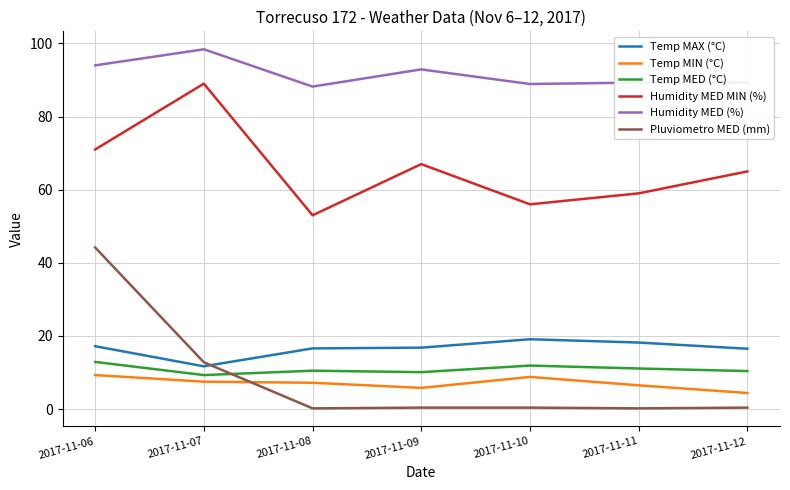

Between 2017-11-10 and 2017-11-12, which series saw the biggest shift?

Humidity MED MIN (%)